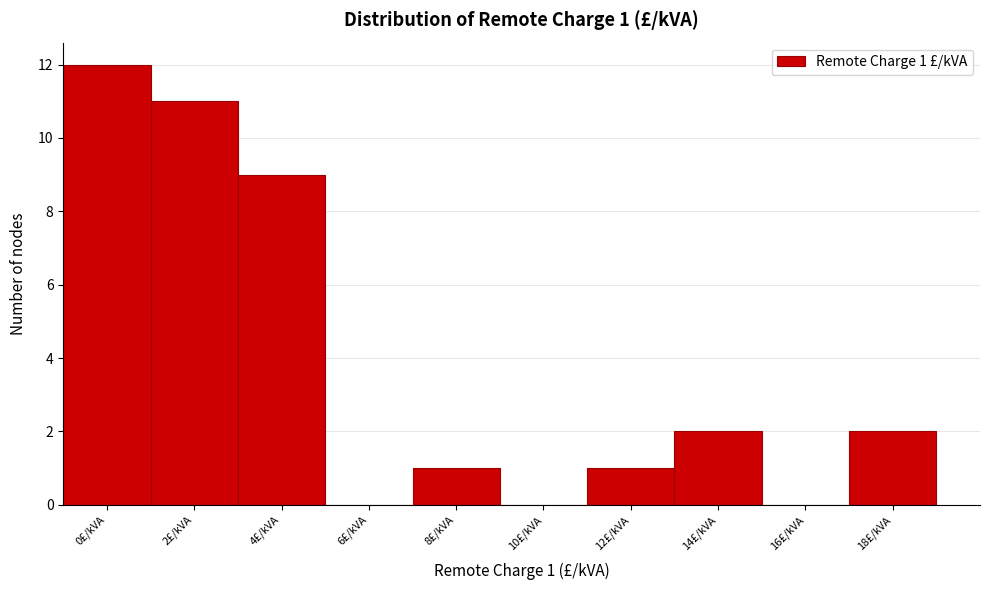

Reading left to right, list all the values displayed in this chart.

0£/kVA=12	2£/kVA=11	4£/kVA=9	6£/kVA=0	8£/kVA=1	10£/kVA=0	12£/kVA=1	14£/kVA=2	16£/kVA=0	18£/kVA=2